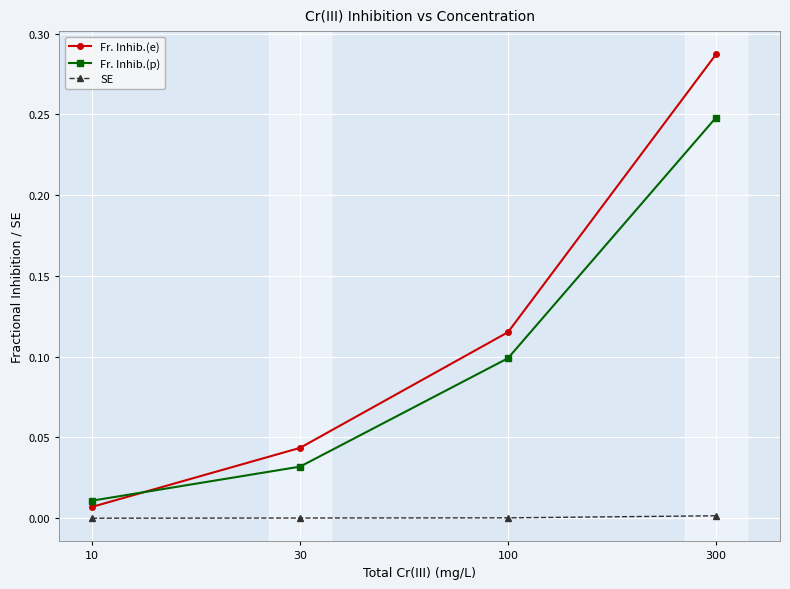

List the series in order of their peak value, highest first.

Fr. Inhib.(e), Fr. Inhib.(p), SE